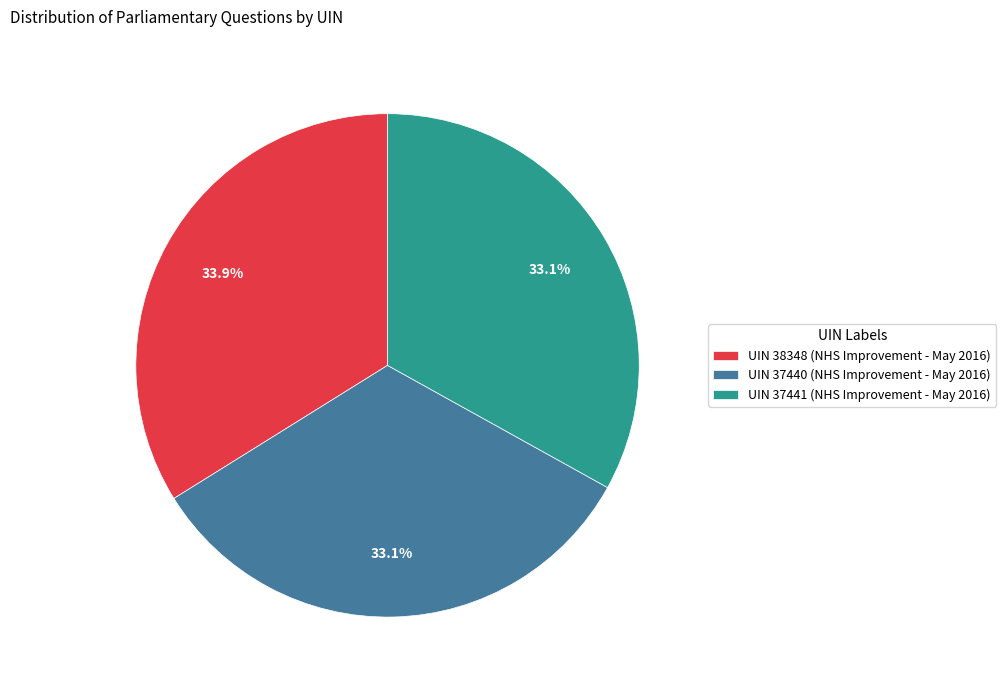

How many segments does this pie chart have?

3